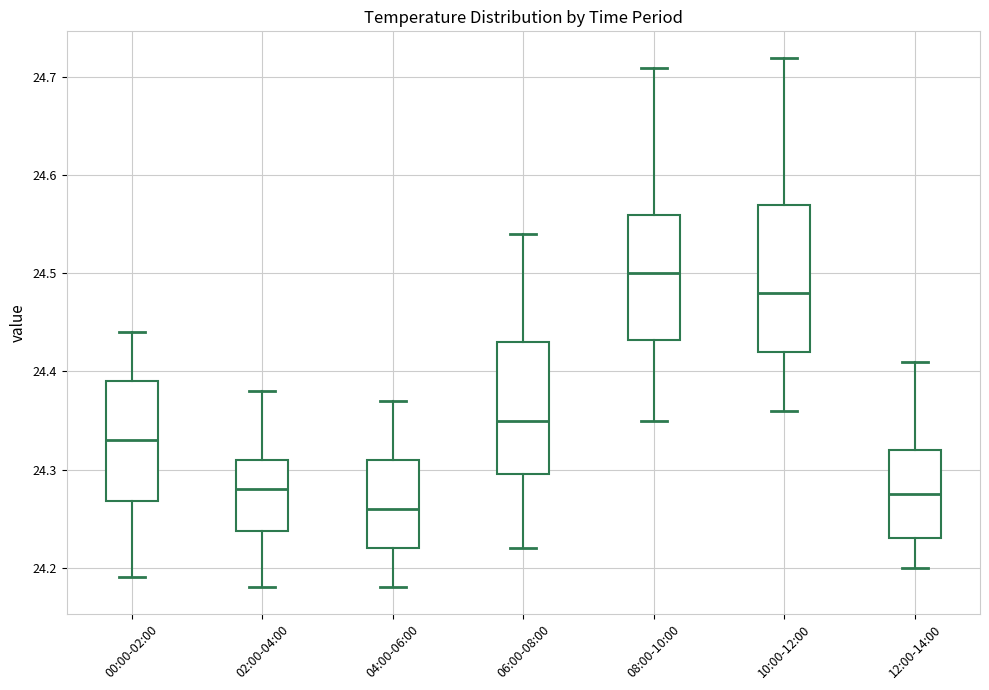

Which box has the lowest median line?

04:00-06:00